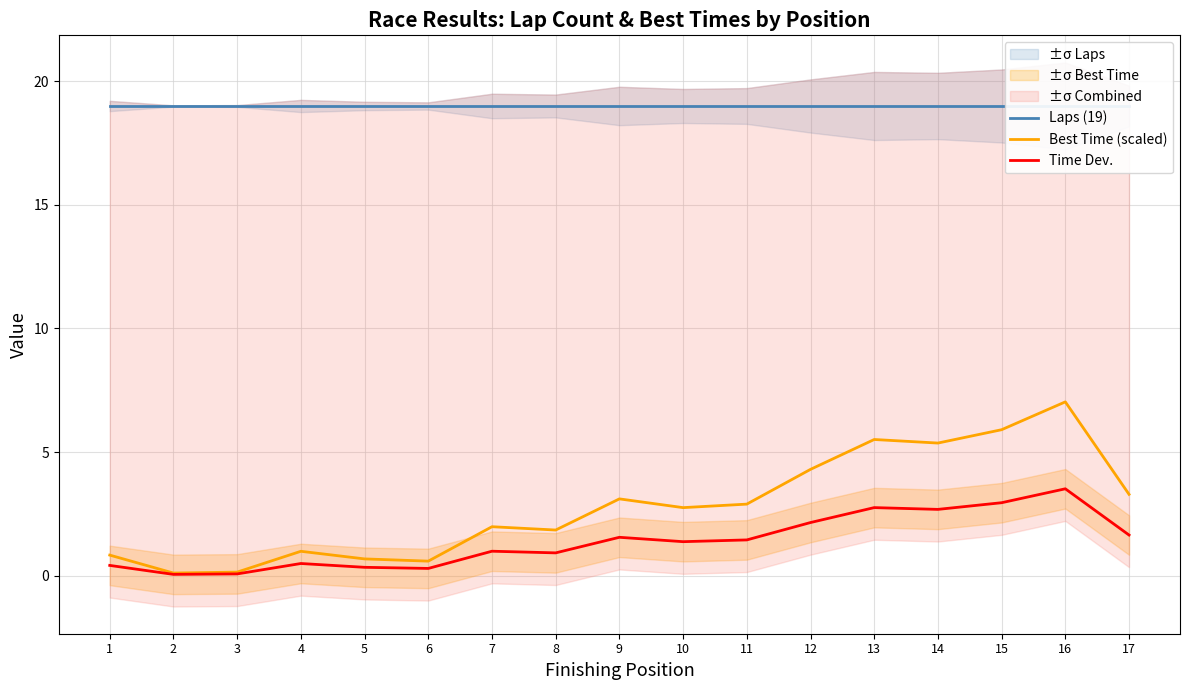

Is it true that Time Dev. equals 2.8 at 13?

True